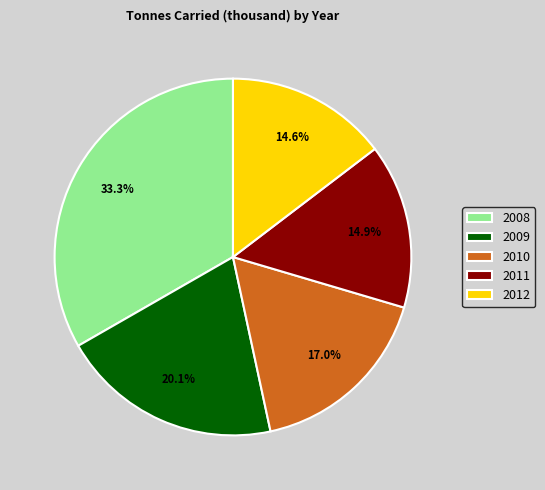

To the nearest percent, what is the average slice percentage?

20%